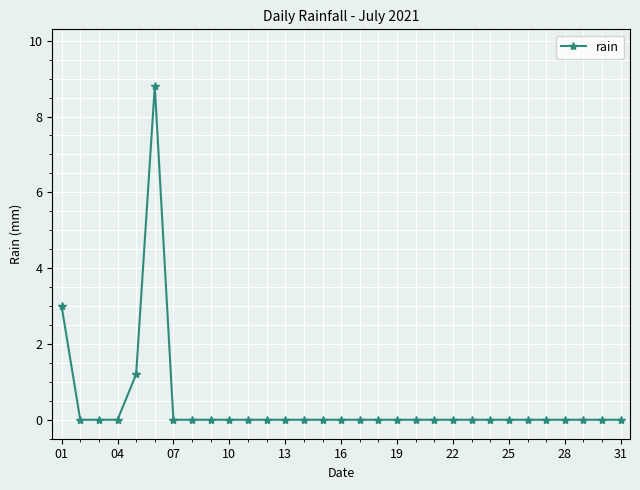

What is the sum of all values?

13.0